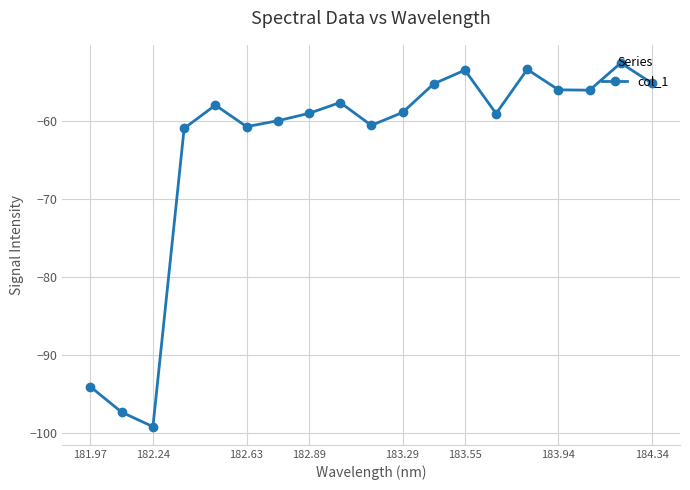

What is the greatest value displayed?

-52.6